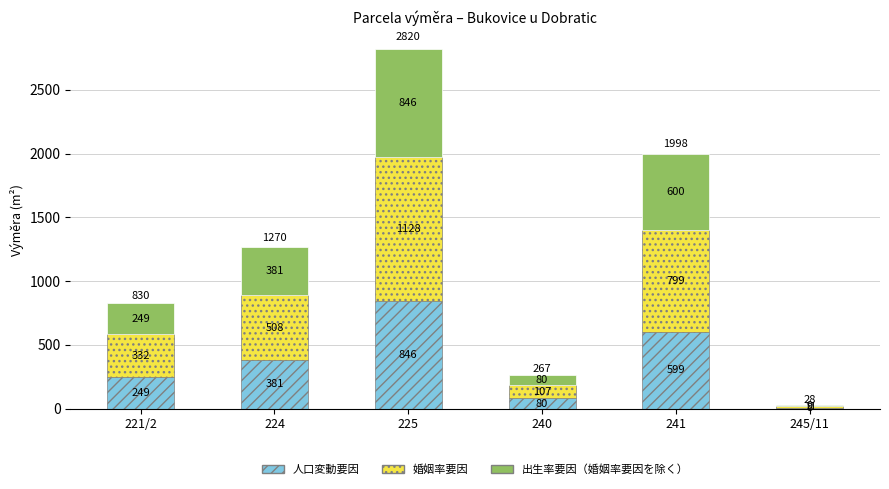

At which category is the sum across all series the highest?

225